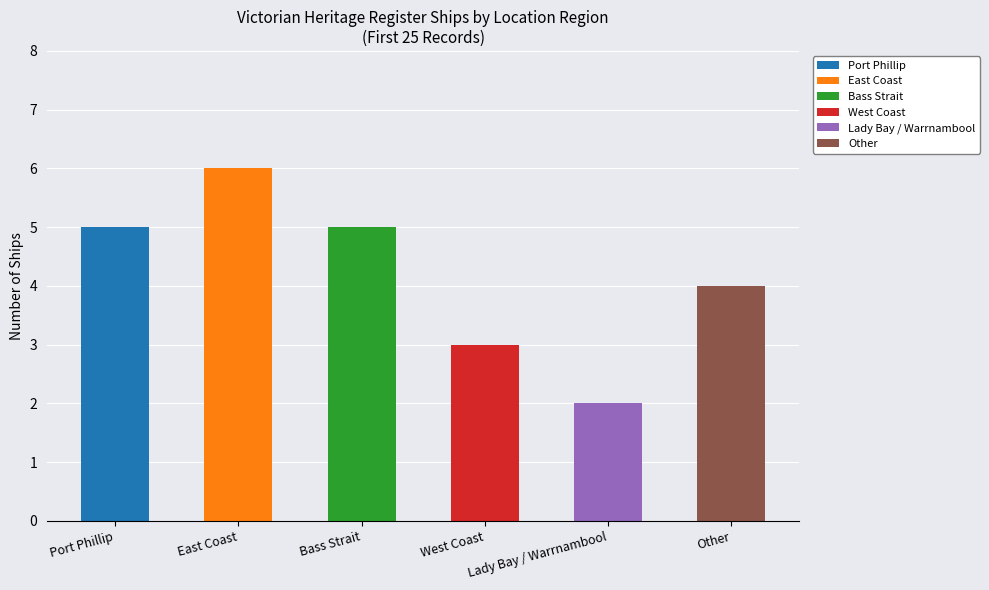

What is the smallest value displayed?

2